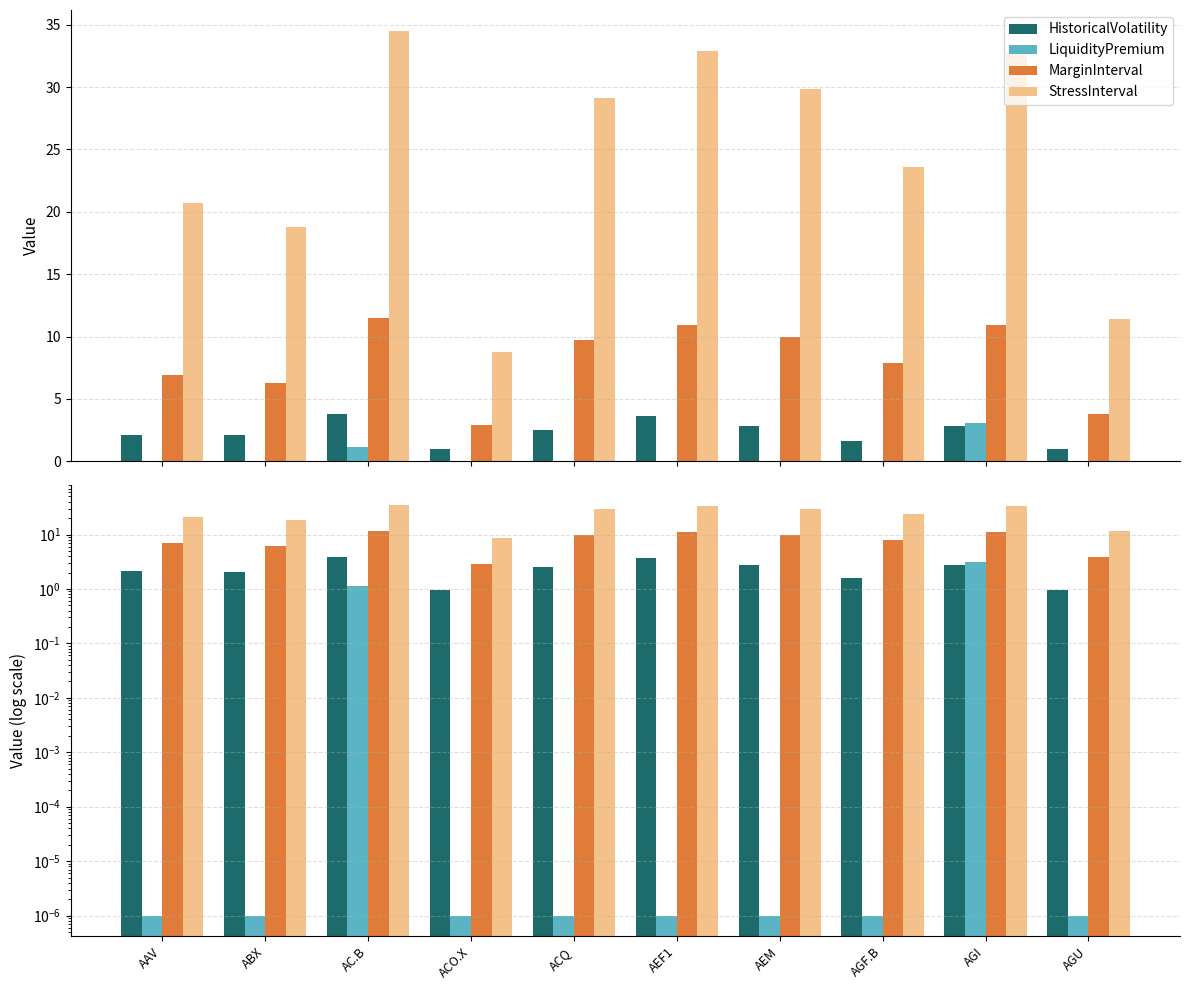

How many data points does each series have?

10